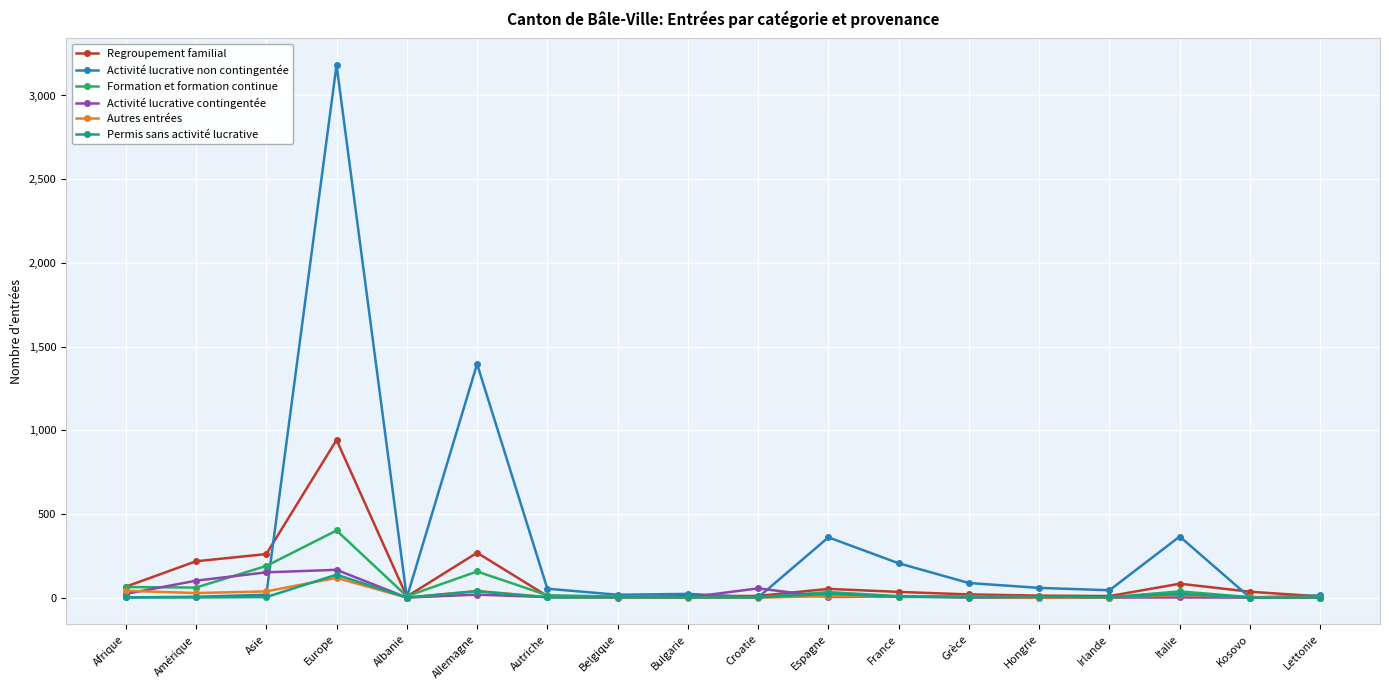

What is the maximum value for Regroupement familial?

942